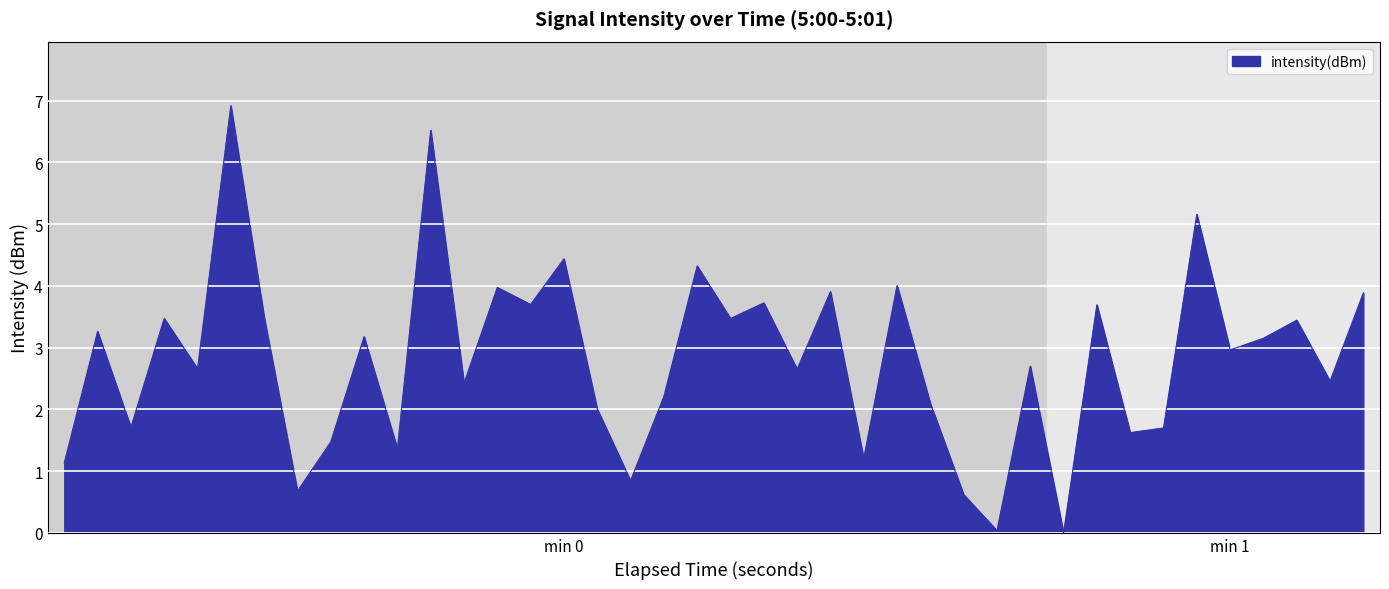

What is the difference between the maximum and minimum values?

6.9